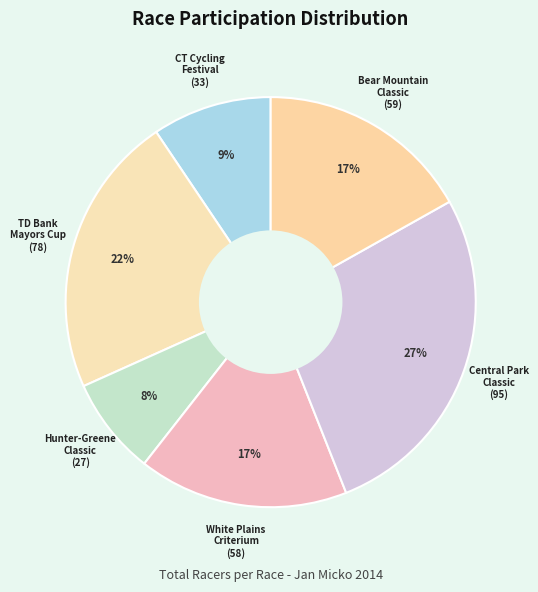

How many slices are in this pie chart?

6